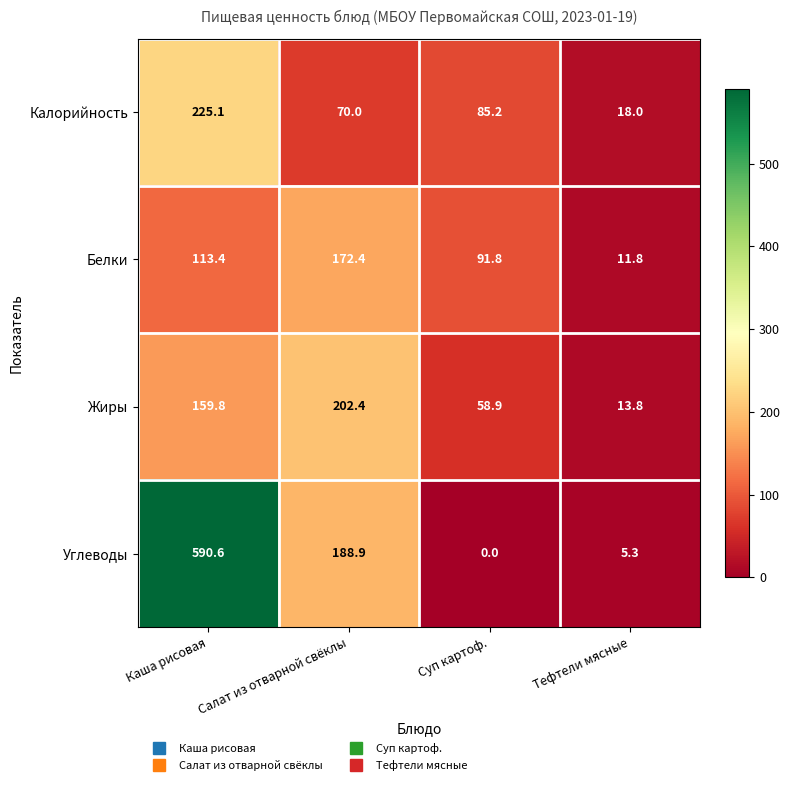

Which series has the largest range (max minus min)?

Углеводы